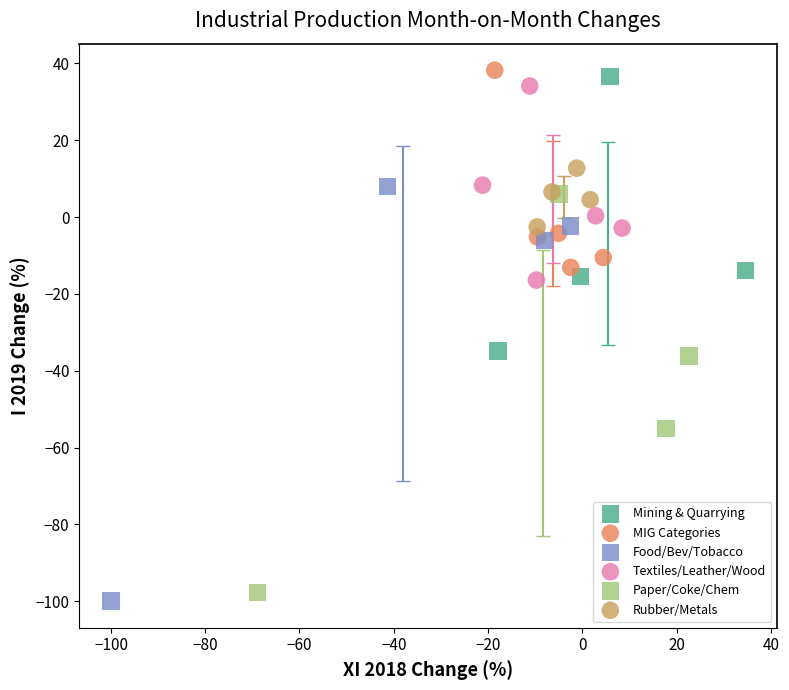

What are all the series names shown in the legend?

Mining & Quarrying, MIG Categories, Food/Bev/Tobacco, Textiles/Leather/Wood, Paper/Coke/Chem, Rubber/Metals